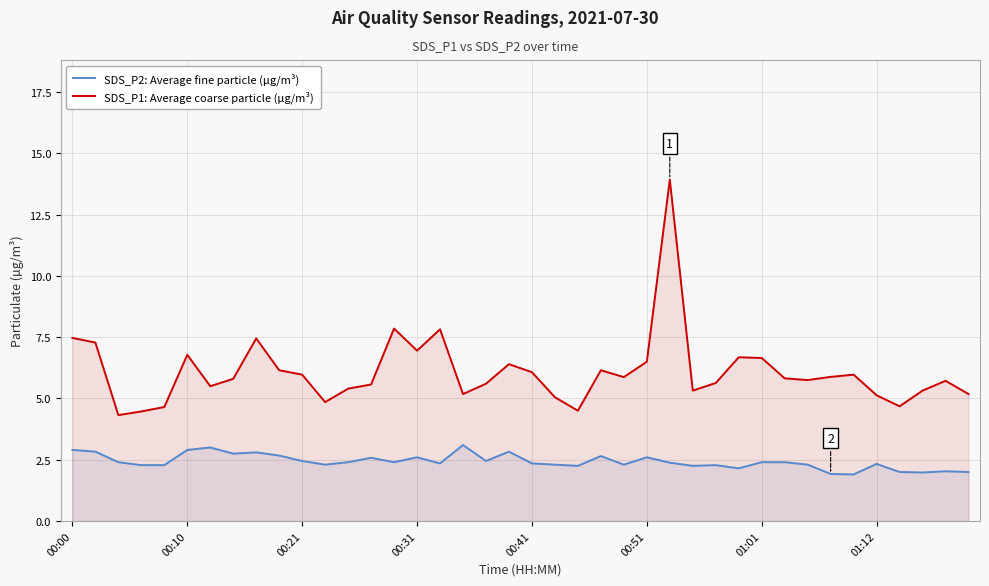

The SDS_P2: Average fine particle (µg/m³) series shows 1.1 at 00:00. True or false?

False